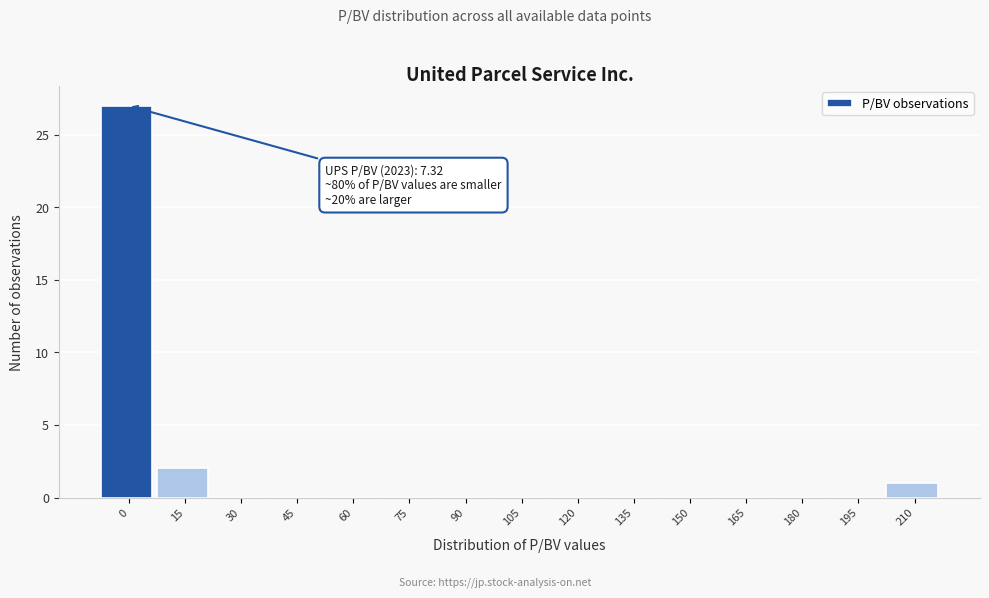

Reading left to right, what are all the values shown in this chart?

0=27	15=2	30=0	45=0	60=0	75=0	90=0	105=0	120=0	135=0	150=0	165=0	180=0	195=0	210=1